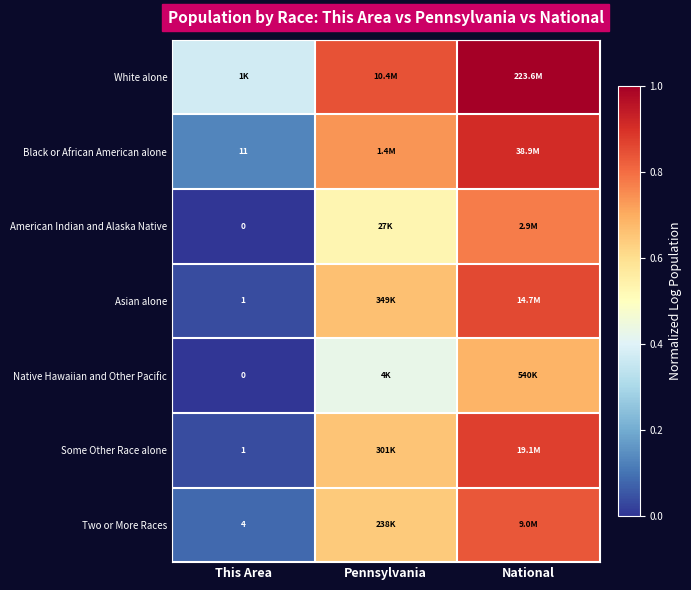

What is the greatest value displayed?

1.0